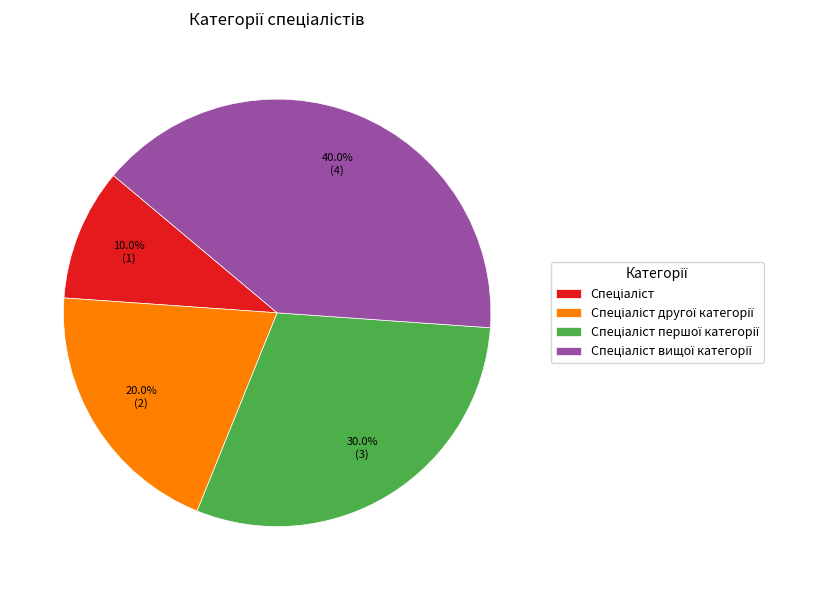

Does any single category account for the majority?

No